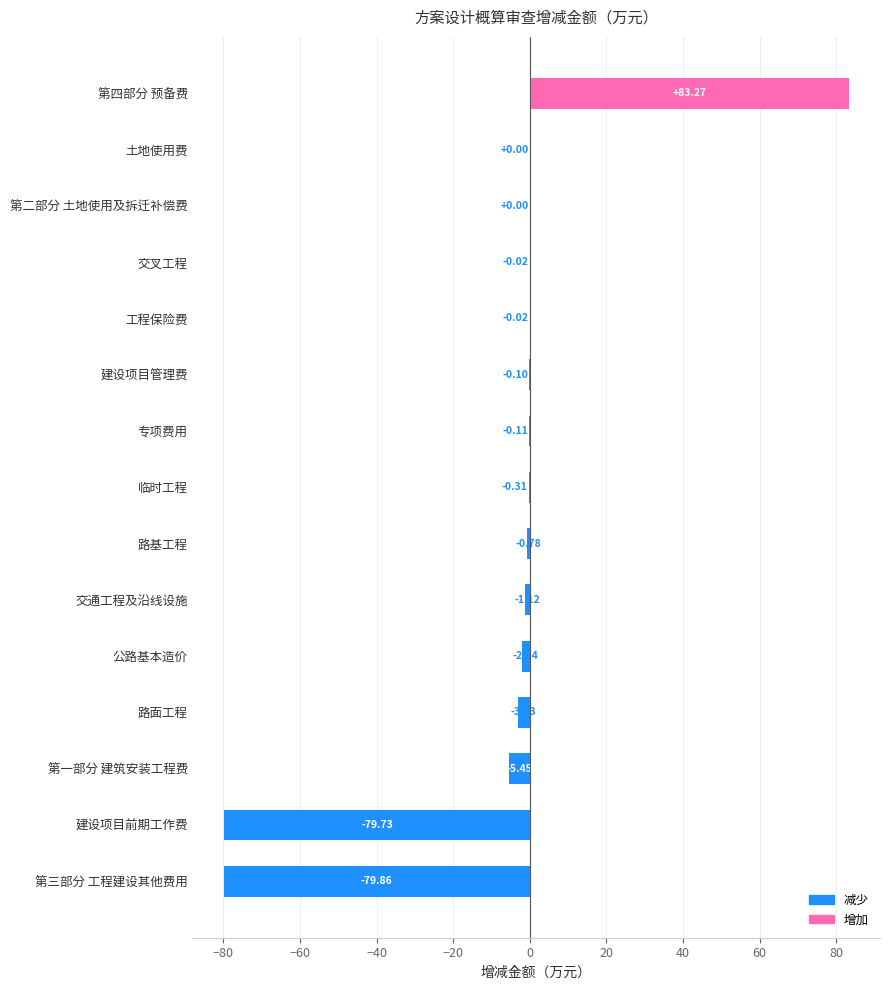

Which has a higher value, 建设项目前期工作费 or 专项费用?

专项费用